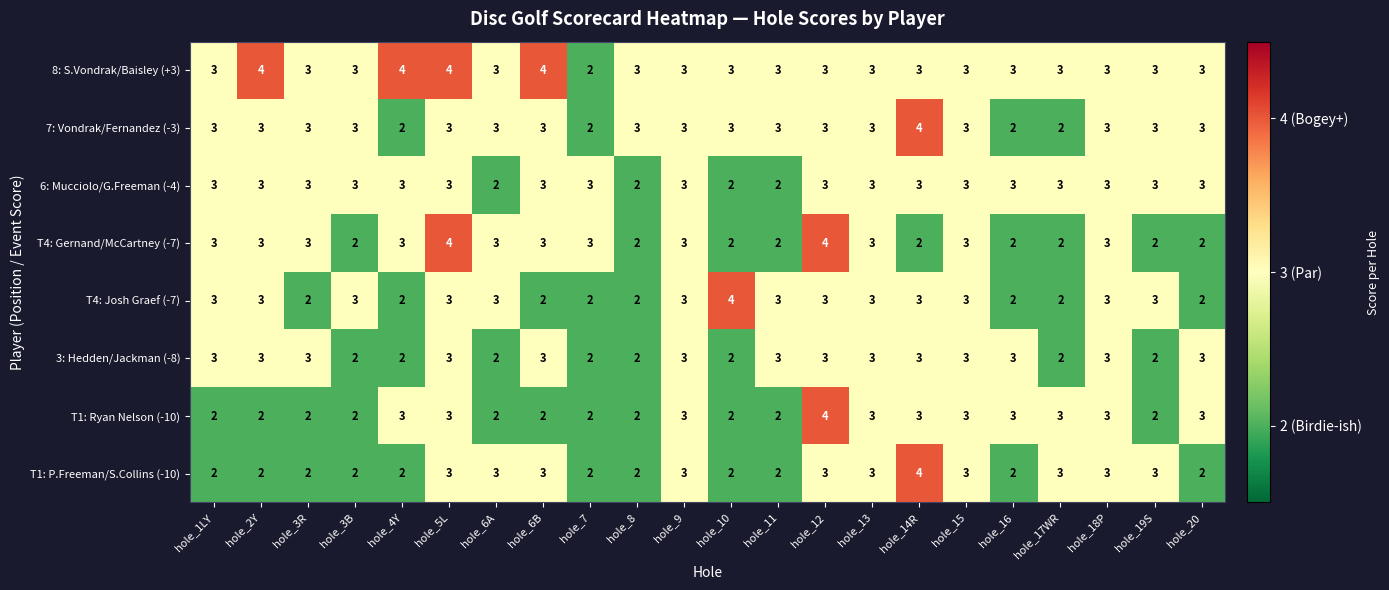

At how many categories does at least one series exceed 2?

22